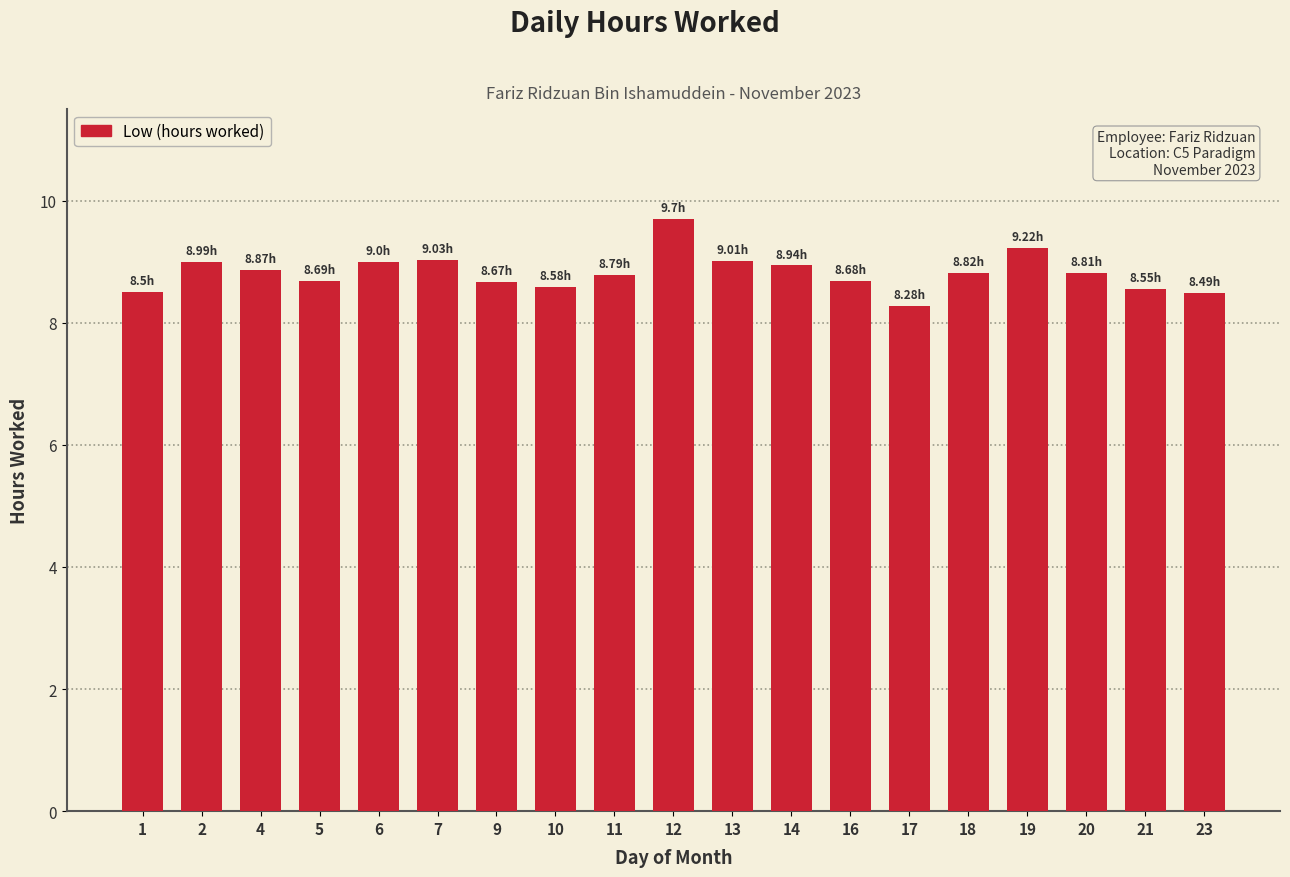

How many distinct data groups are displayed?

1